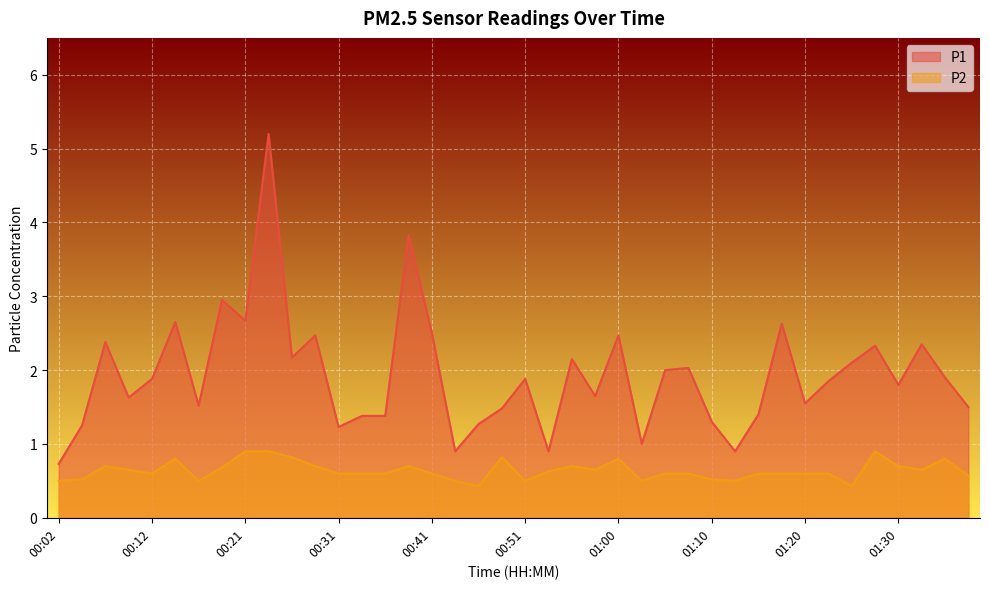

What is the label of the 8th point from the left?

00:19